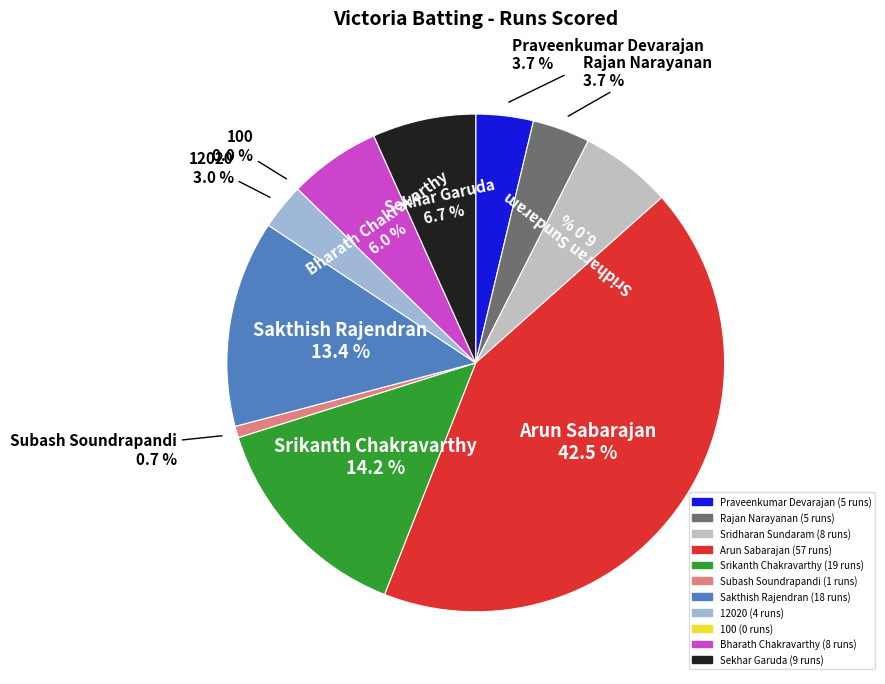

Which has a higher value, Sekhar Garuda or Subash Soundrapandi?

Sekhar Garuda